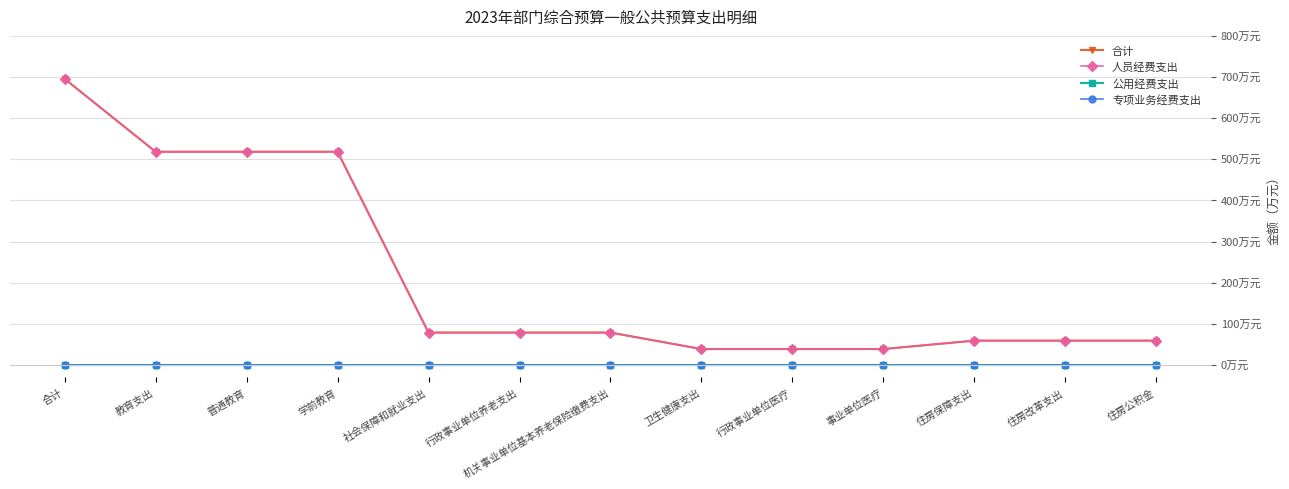

What is the label of the 3rd point from the left?

普通教育